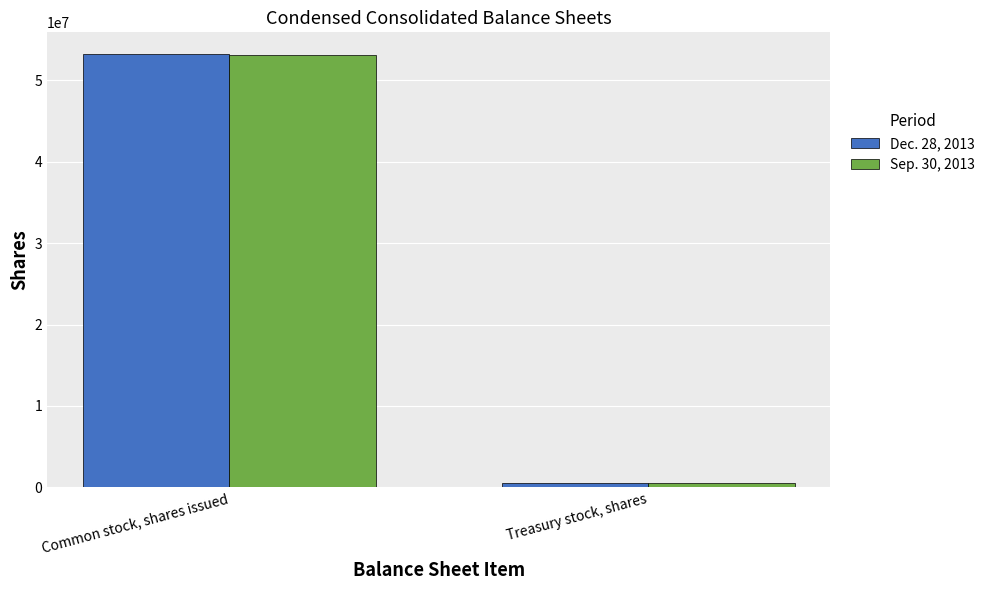

Is it true that Sep. 30, 2013 equals 53172551 at Common stock, shares issued?

True